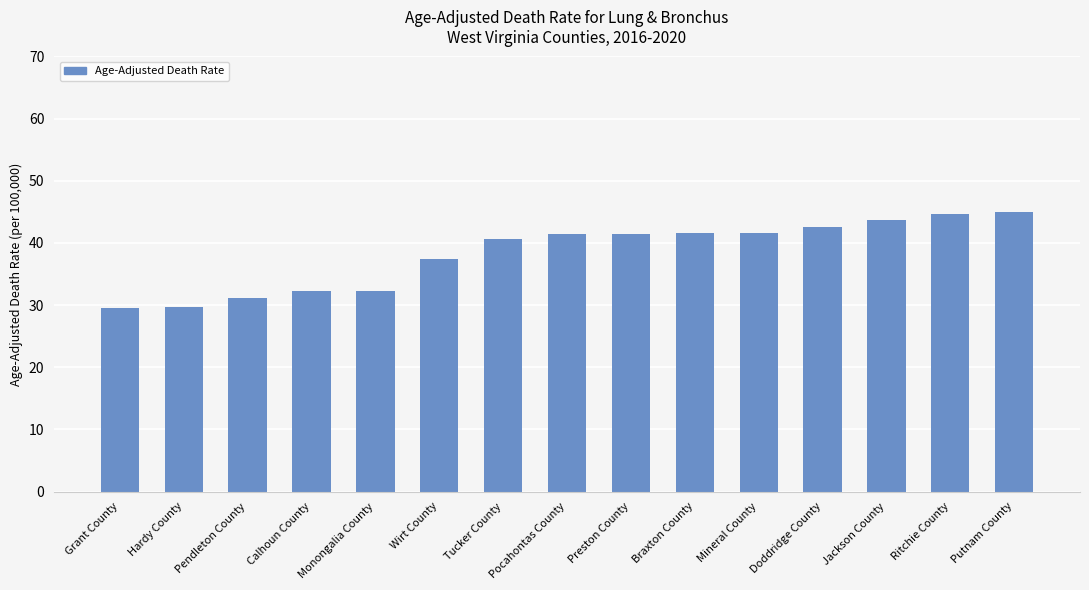

What is the greatest value displayed?

44.9